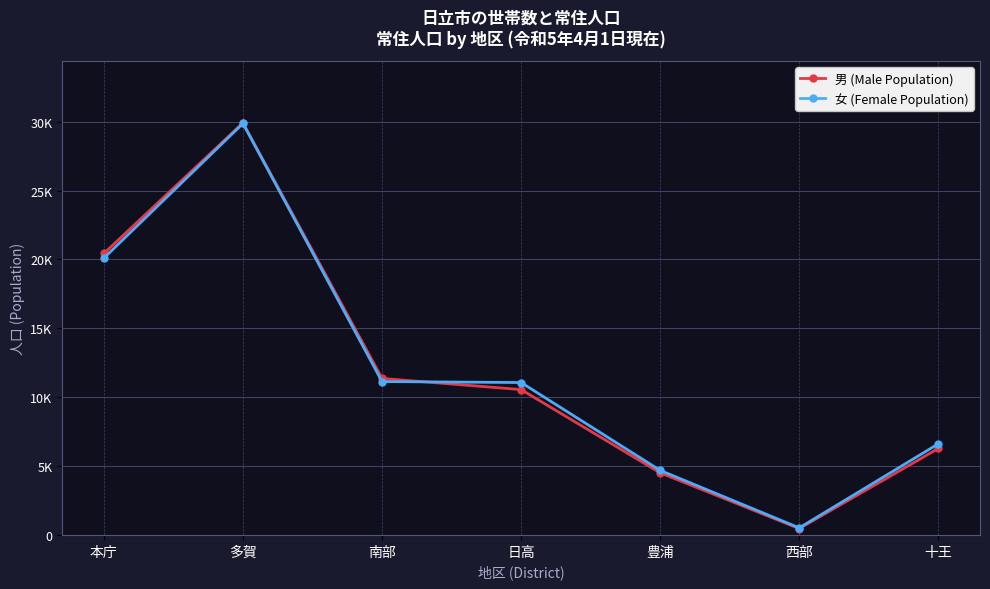

What is the value of the 女 (Female Population) point at the 4th from the left?

11064